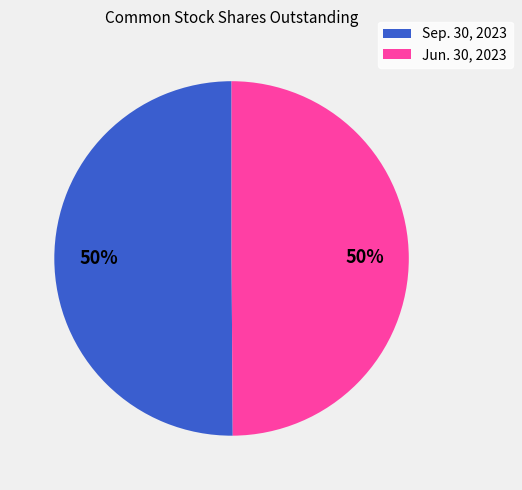

Approximately how many times larger is the value at Jun. 30, 2023 compared to Sep. 30, 2023?

1.0